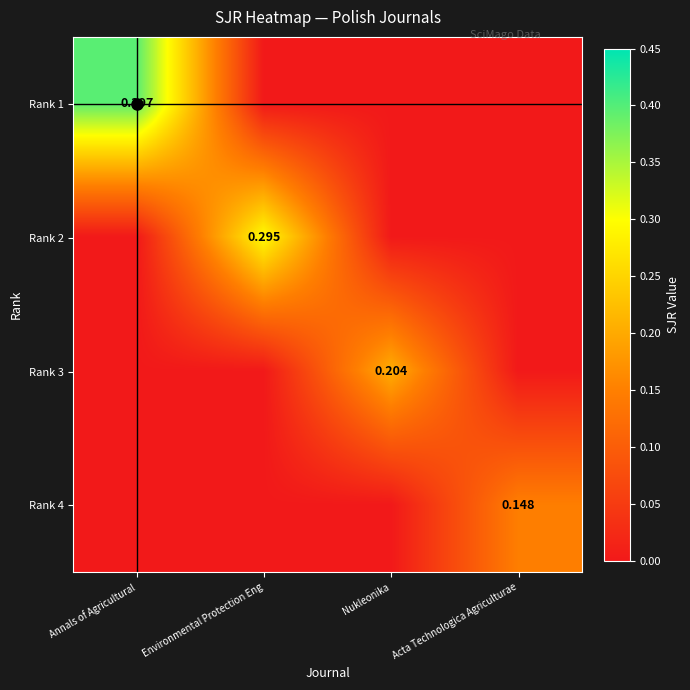

What is the highest value of the Rank 1 series?

0.4